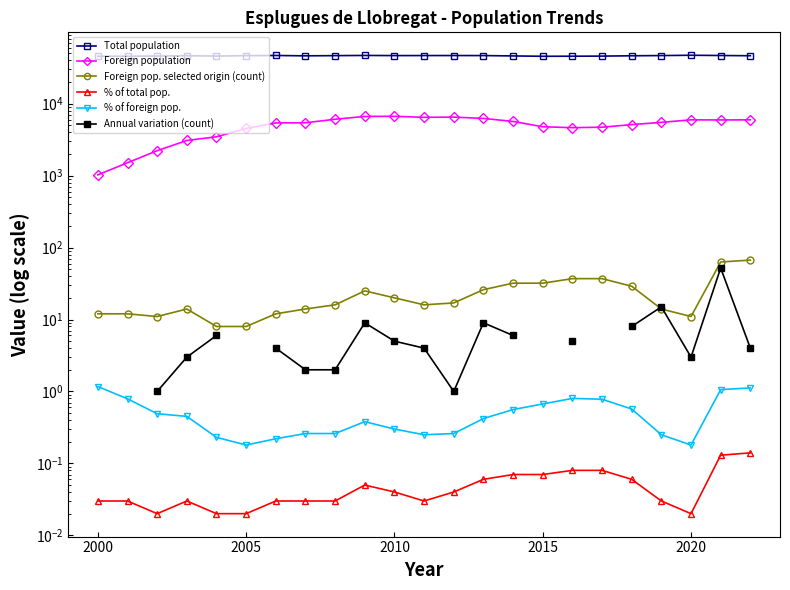

At which category does the chart reach its peak across all series?

2020